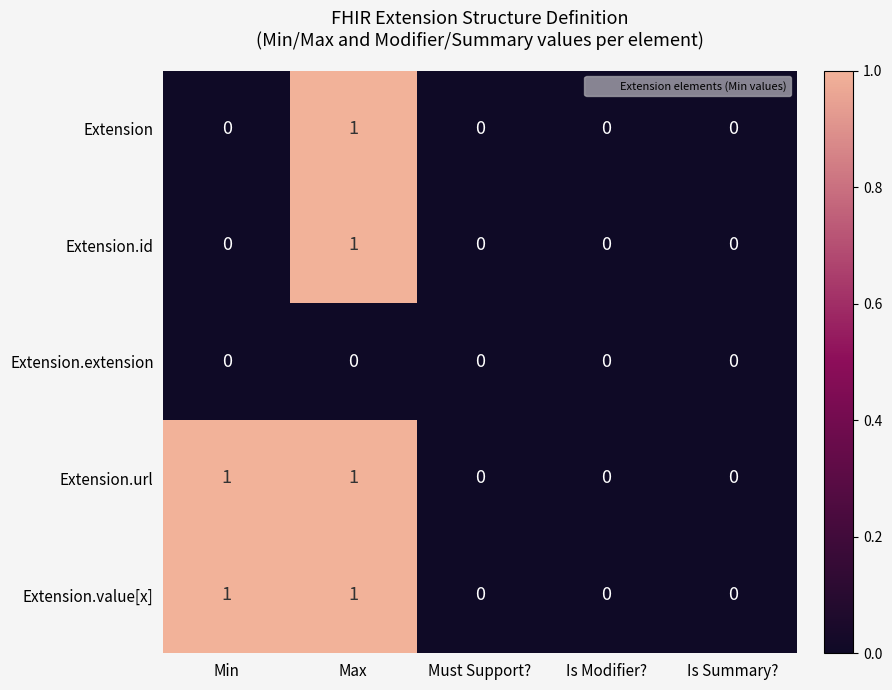

Reading right to left, list all the values displayed in this chart.

Extension: 0	0	0	1	0
Extension.id: 0	0	0	1	0
Extension.extension: 0	0	0	0	0
Extension.url: 0	0	0	1	1
Extension.value[x]: 0	0	0	1	1